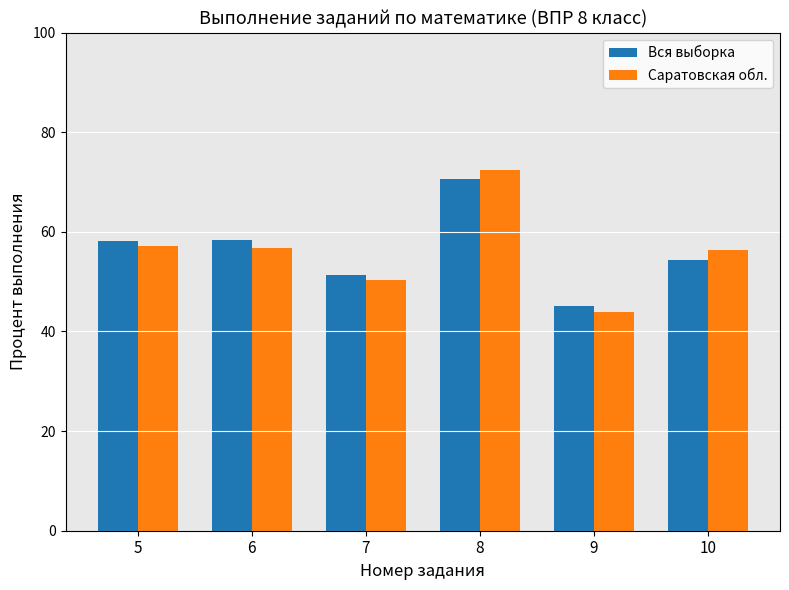

What is the total value across all series at 9?

89.0